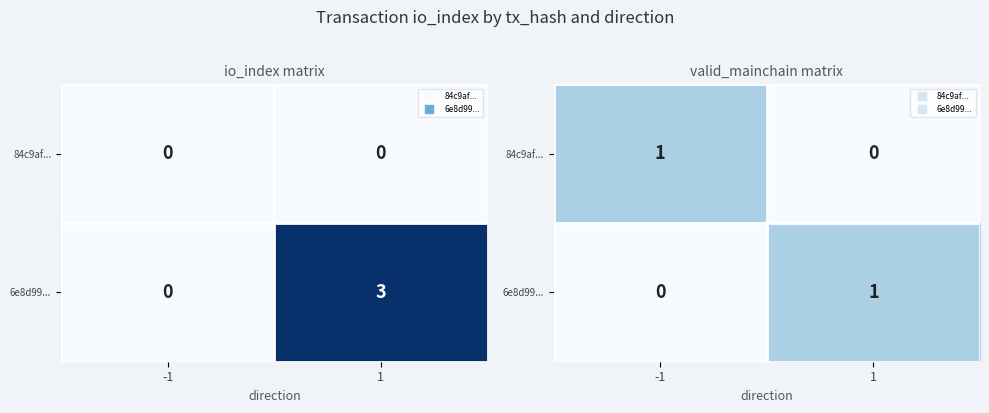

True or false: 6e8d99... has a value of 0 at -1.

True